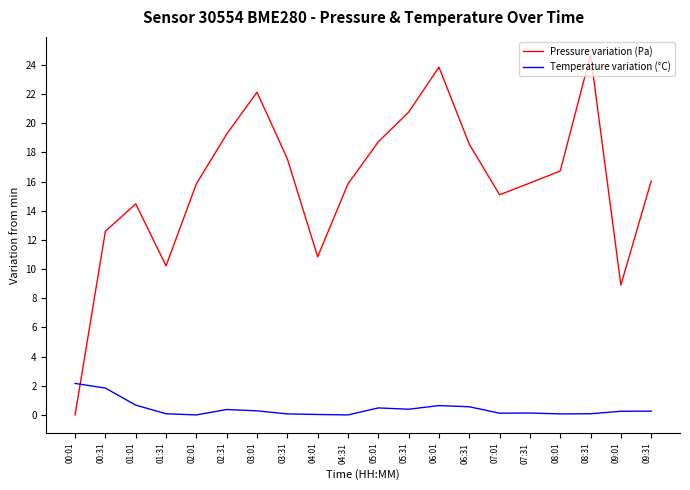

What is the difference between the maximum and minimum values in the Pressure variation (Pa) series?

24.7